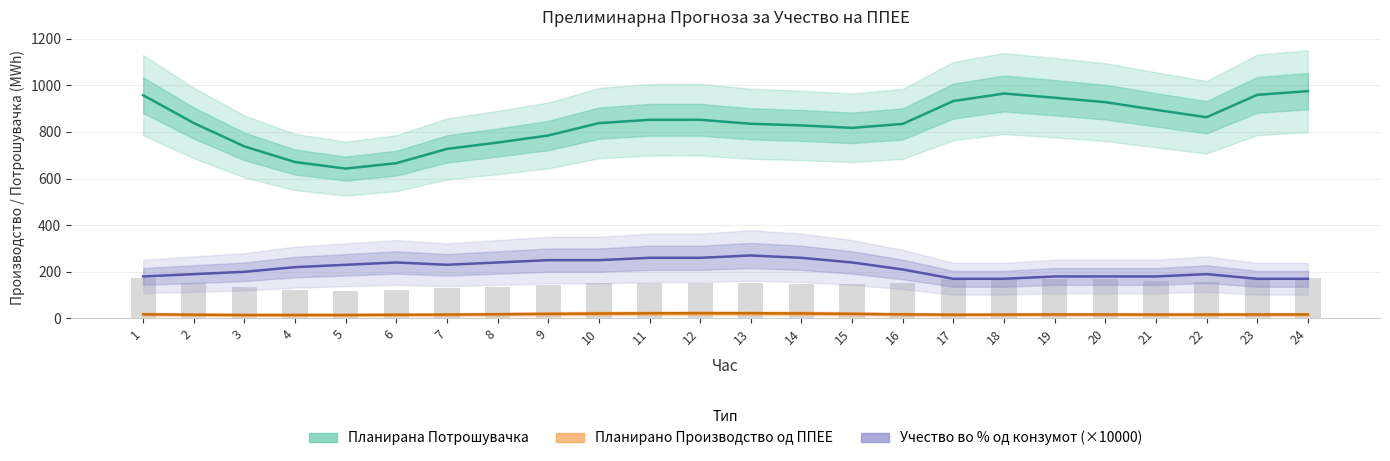

How many series are shown in this chart?

3